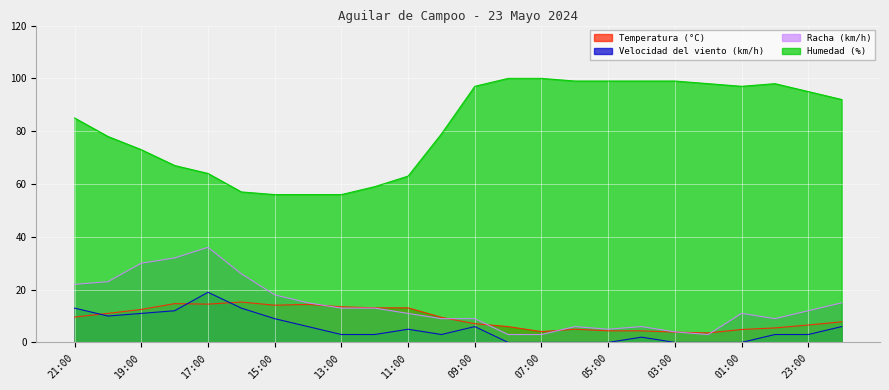

Does the chart display data point markers on the line(s)?

No